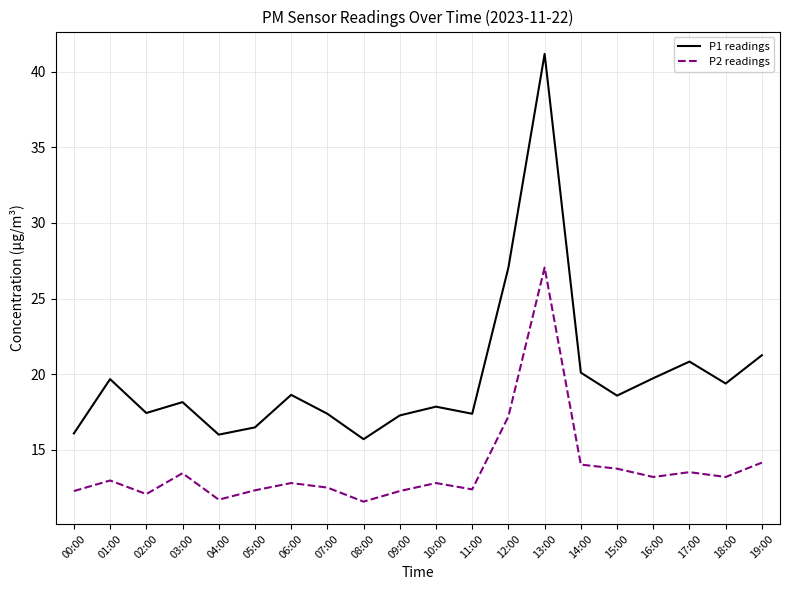

What value does the P2 readings series have at 04:00?

11.7